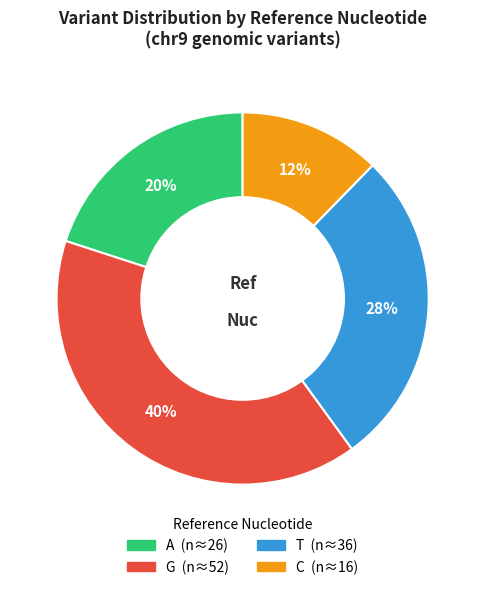

Is there a majority slice in this chart?

No